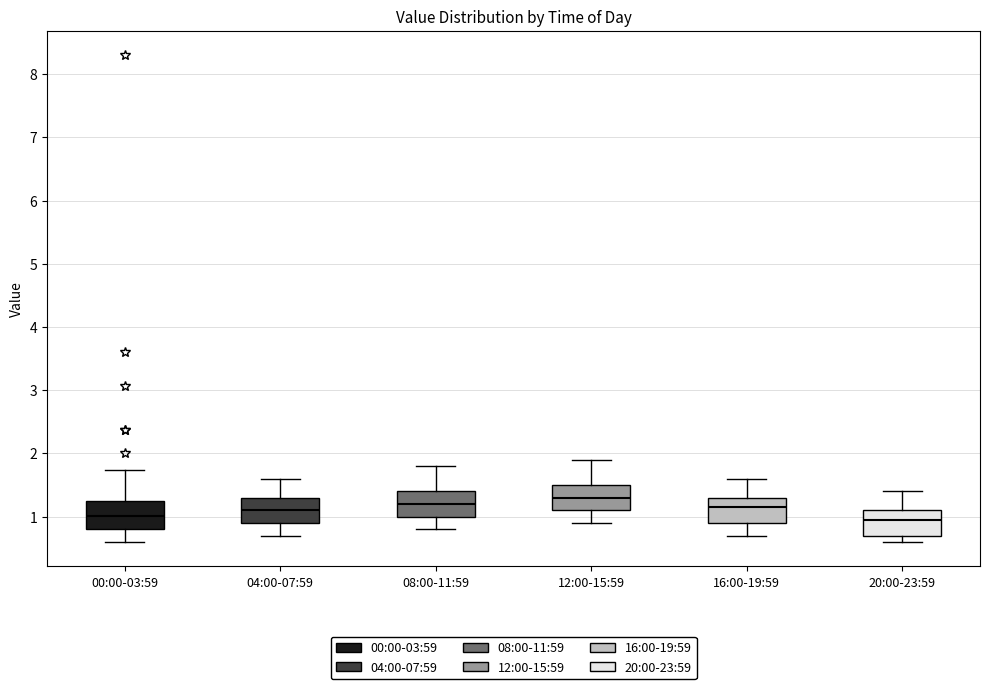

Where does the median line of the box for 16:00-19:59 sit on the y-axis? The values are not printed on the chart, so give them approximately, as read against the axis.

1.2